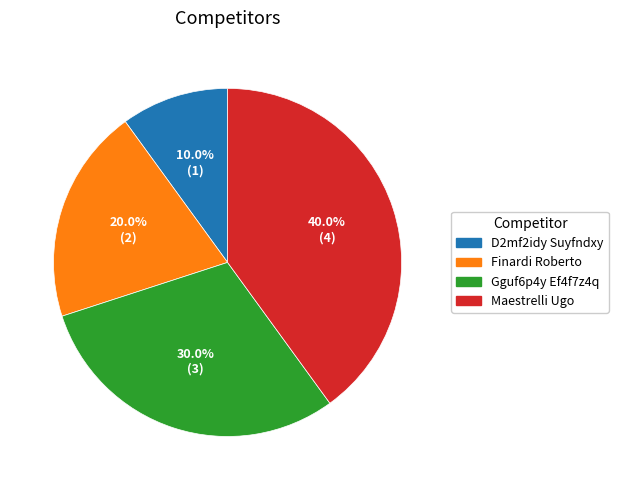

Count the number of slices in the pie.

4